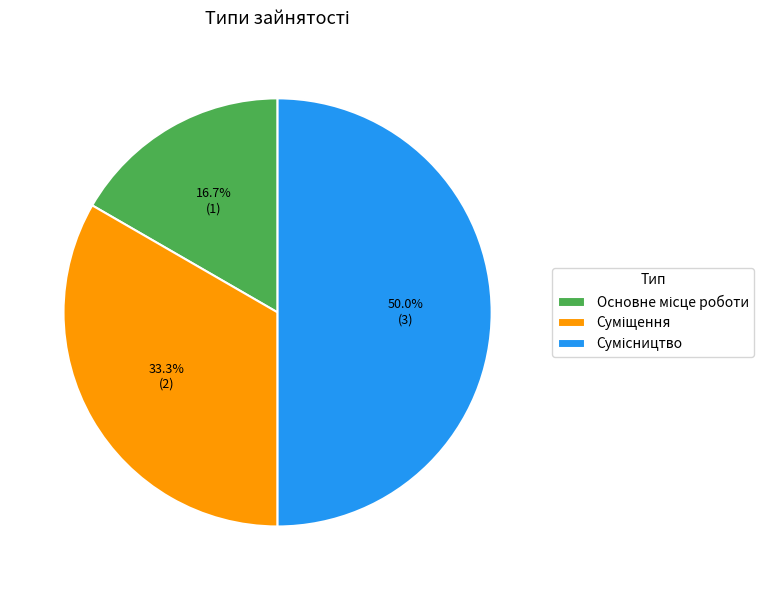

The Сумісництво slice represents 43% of the pie. True or false?

False